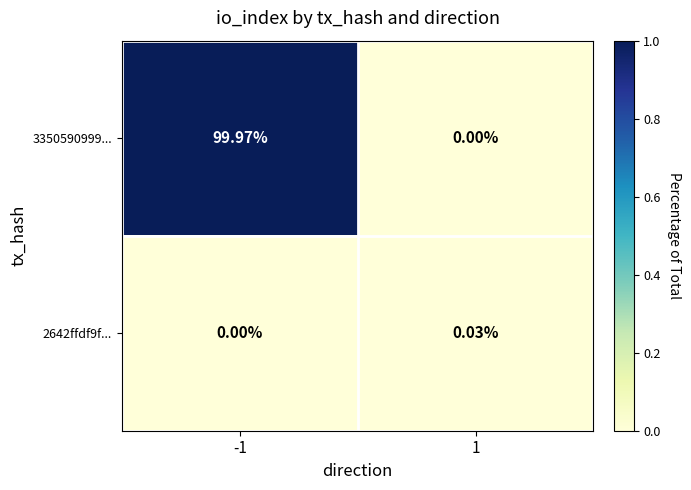

Between -1 and 1, which series saw the biggest shift?

3350590999...